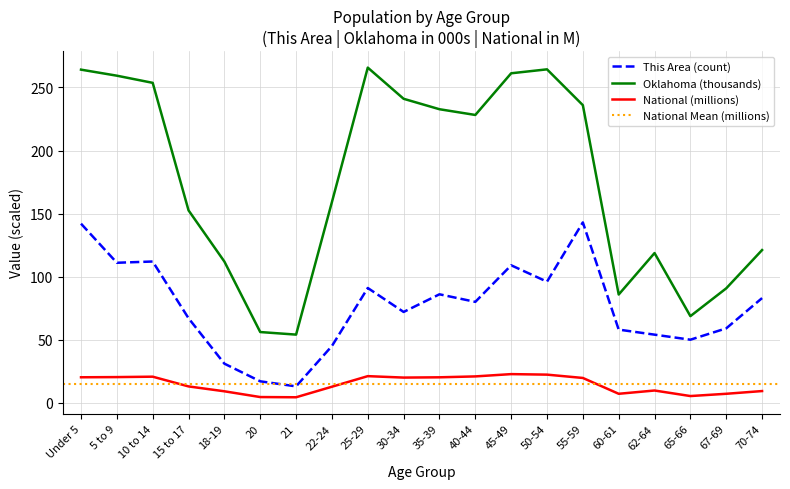

True or false: Oklahoma and National cross at least once.

False